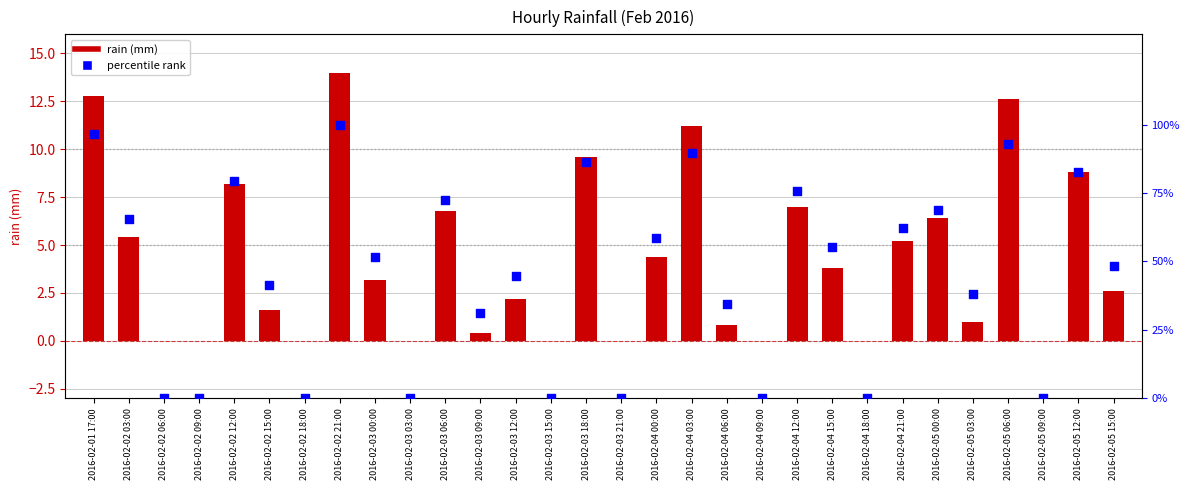

Which series contains the lowest Y value?

rain (mm)